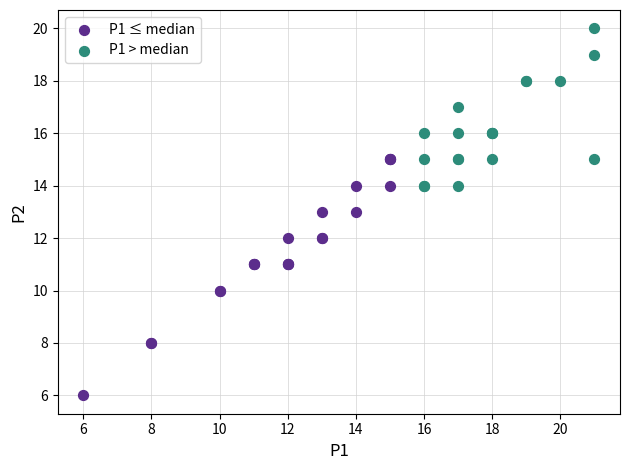

Which series has the largest Y range (max minus min)?

P1 ≤ median